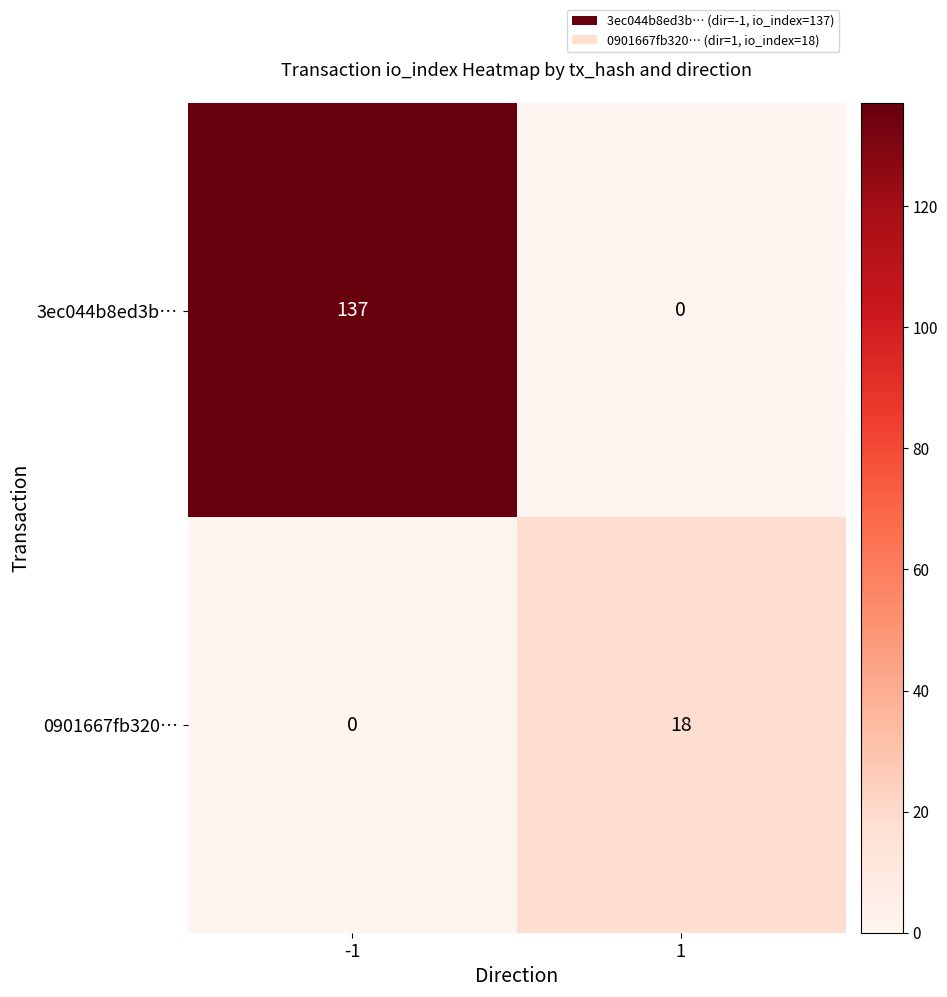

What is the difference between the maximum and minimum values in the 0901667fb320… series?

18